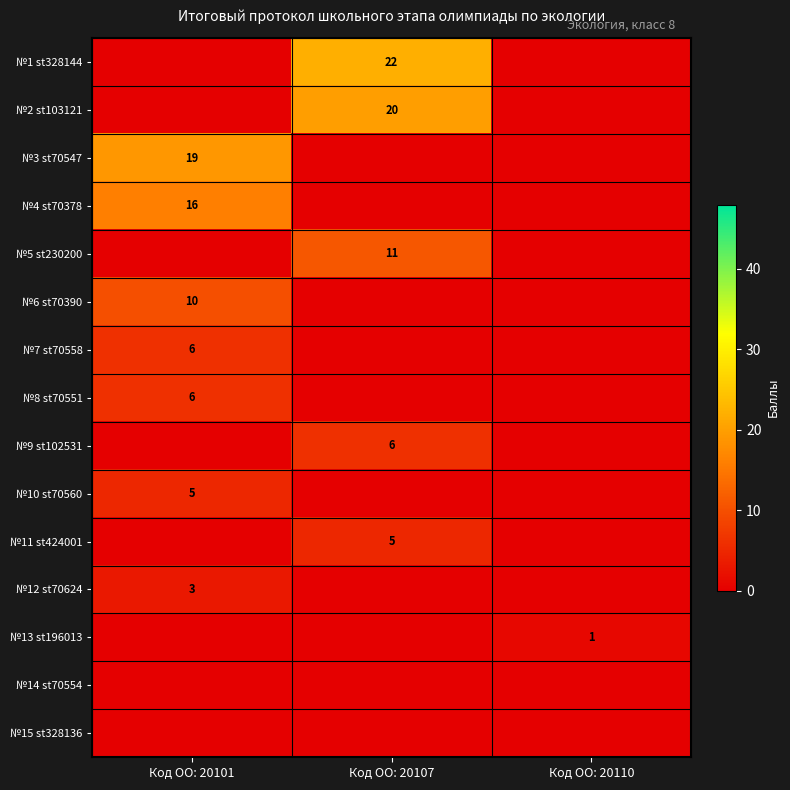

True or false: №11 st424001 has a value of 3 at Код ОО: 20107.

False